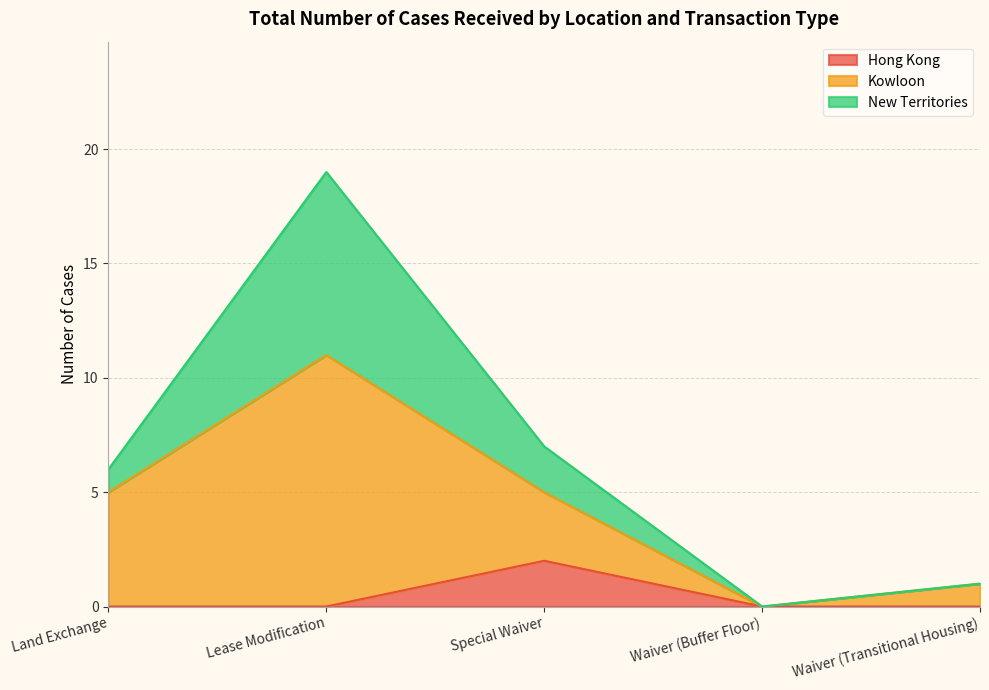

At how many categories does at least one series exceed 7?

1